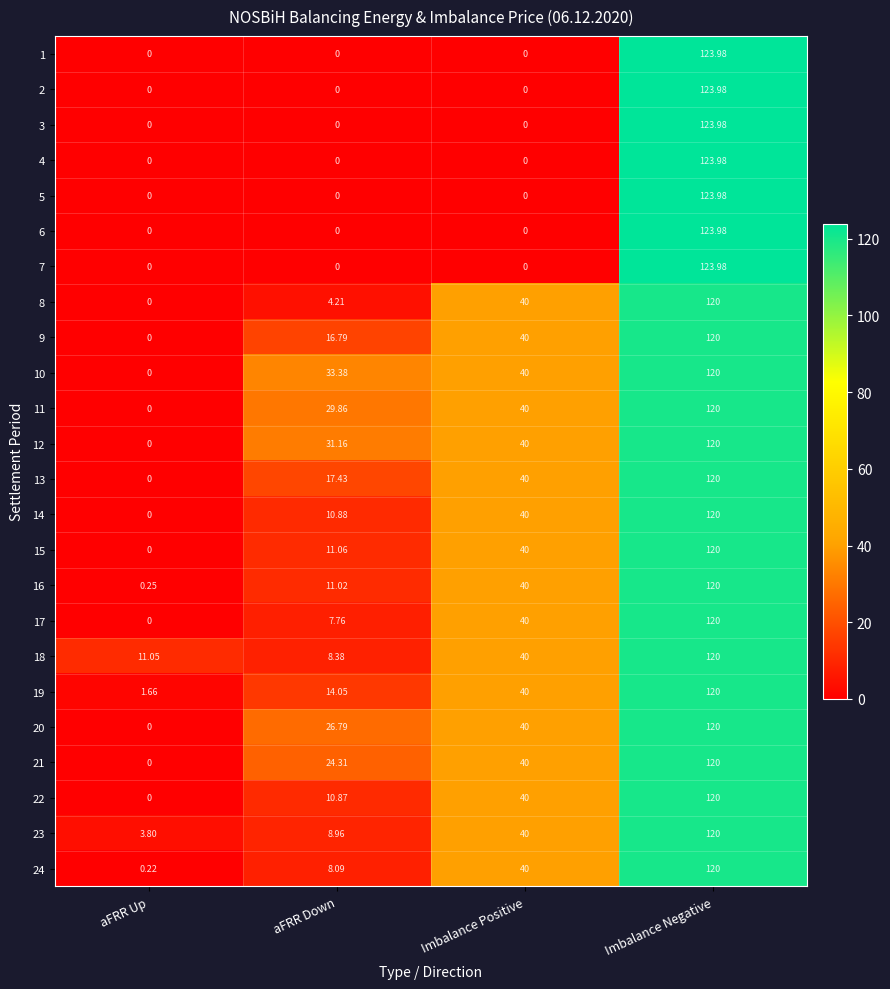

Which category has the lowest value in the 24 series?

aFRR Up